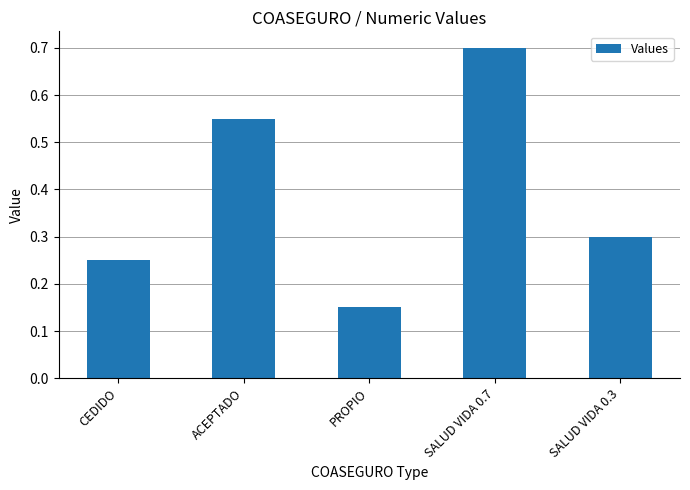

What is the difference between the values at CEDIDO and ACEPTADO?

0.3